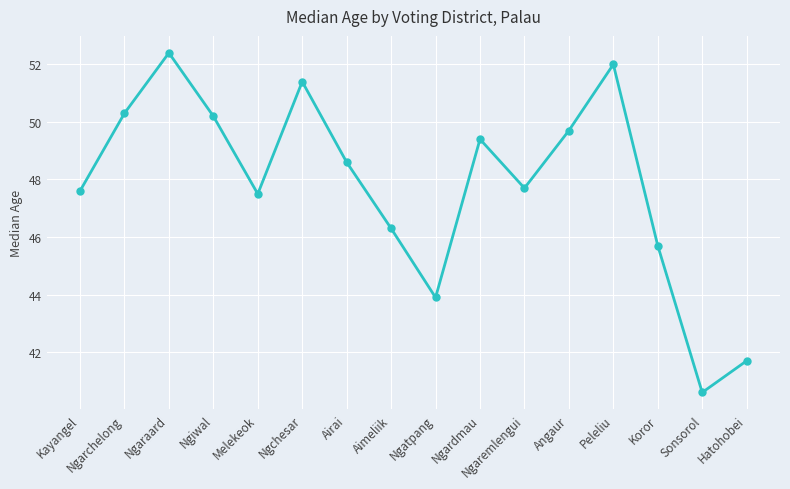

What is the label of the 12th point from the right?

Melekeok